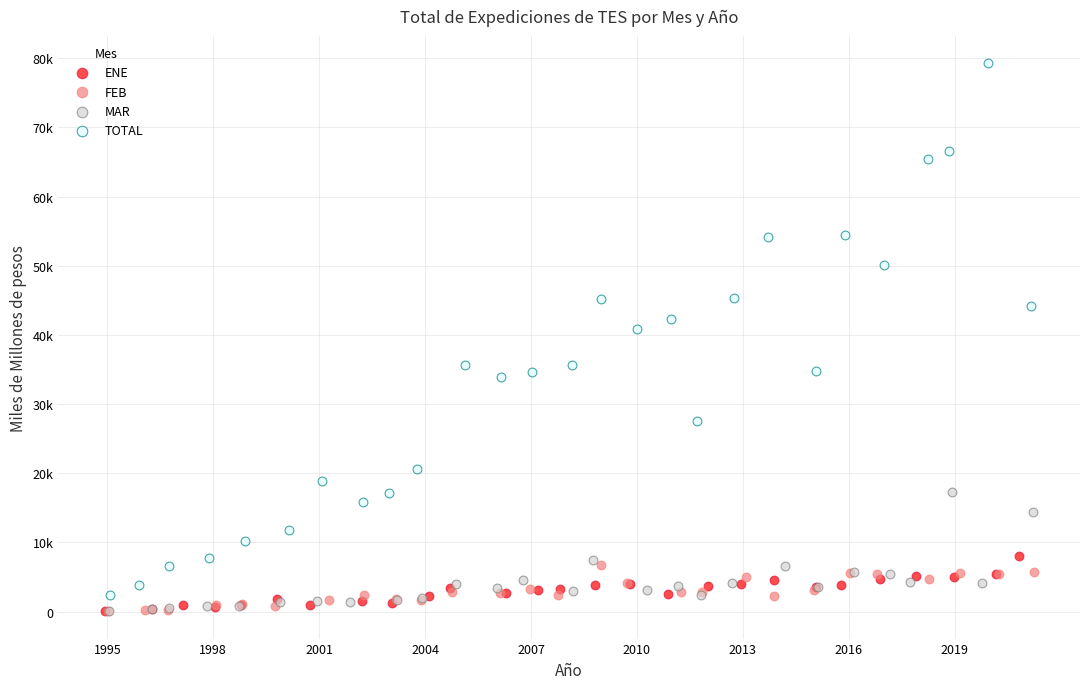

What are all the series names shown in the legend?

ENE, FEB, MAR, TOTAL